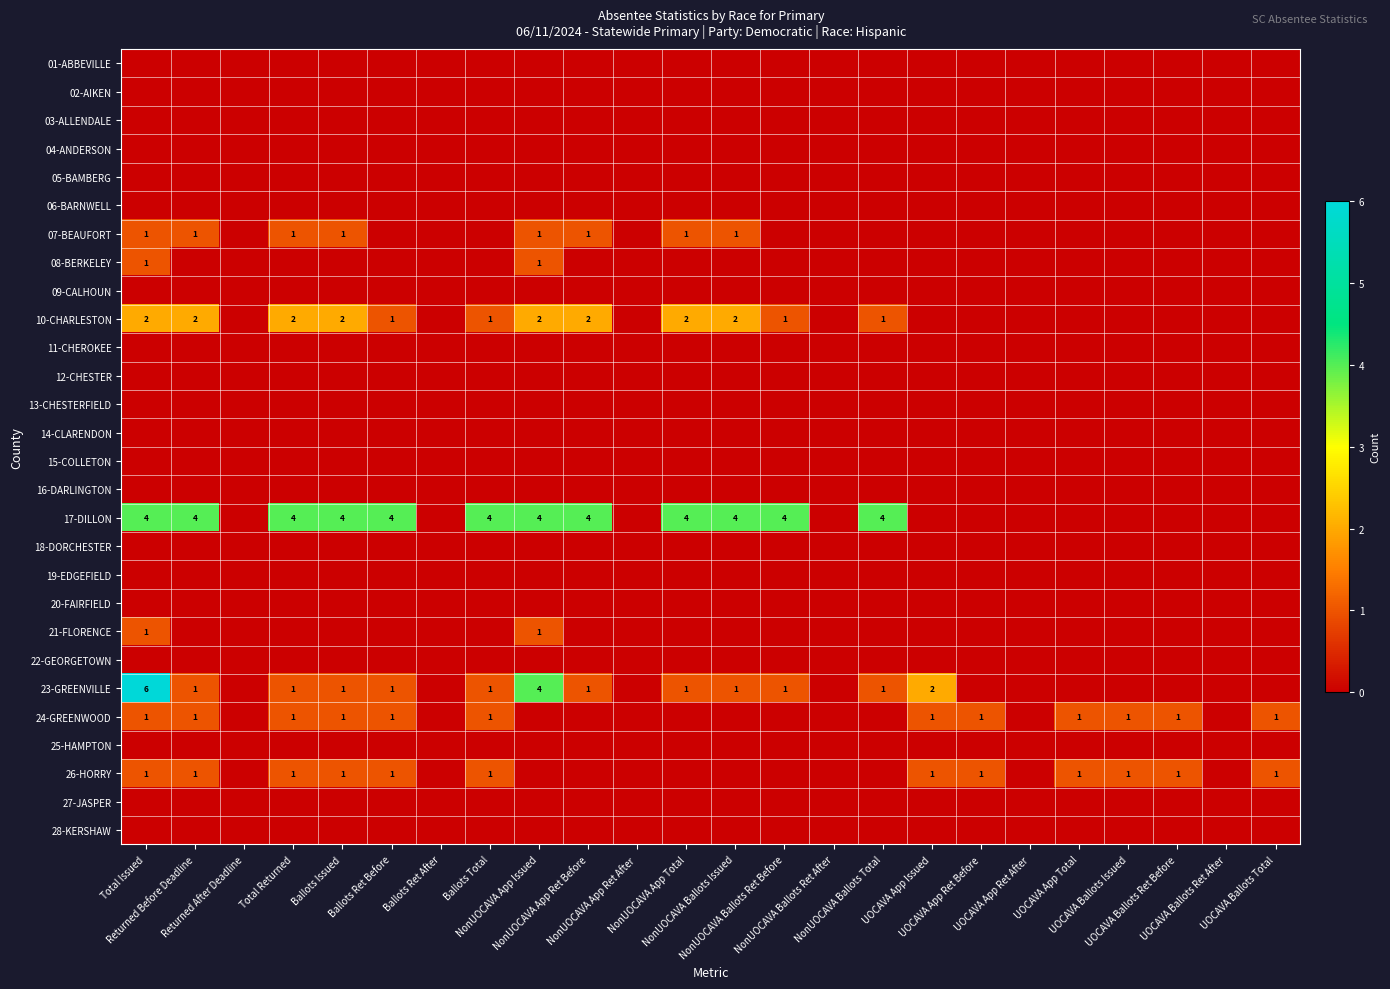

What is the difference between the highest and lowest values at Ballots Total?

4